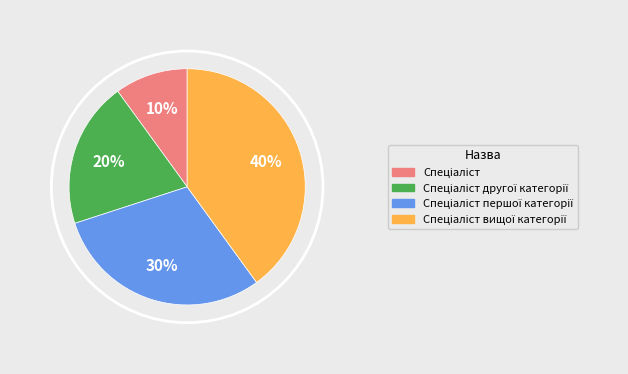

To the nearest percent, what is the difference between the largest and smallest slice percentages?

30%